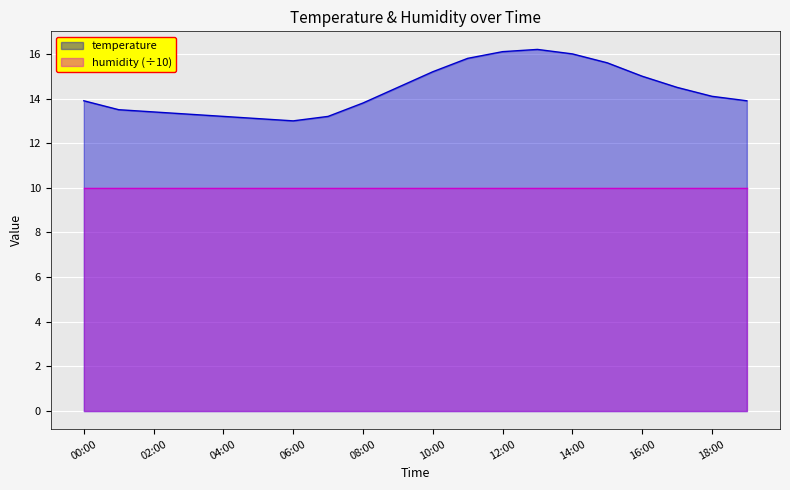

Count the number of data series in this chart.

2